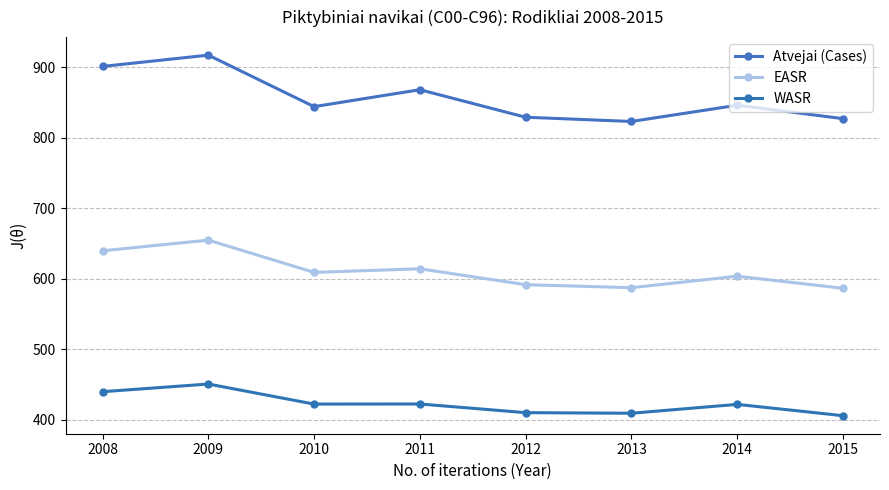

List the series in order of their peak value, lowest first.

WASR, EASR, Atvejai (Cases)